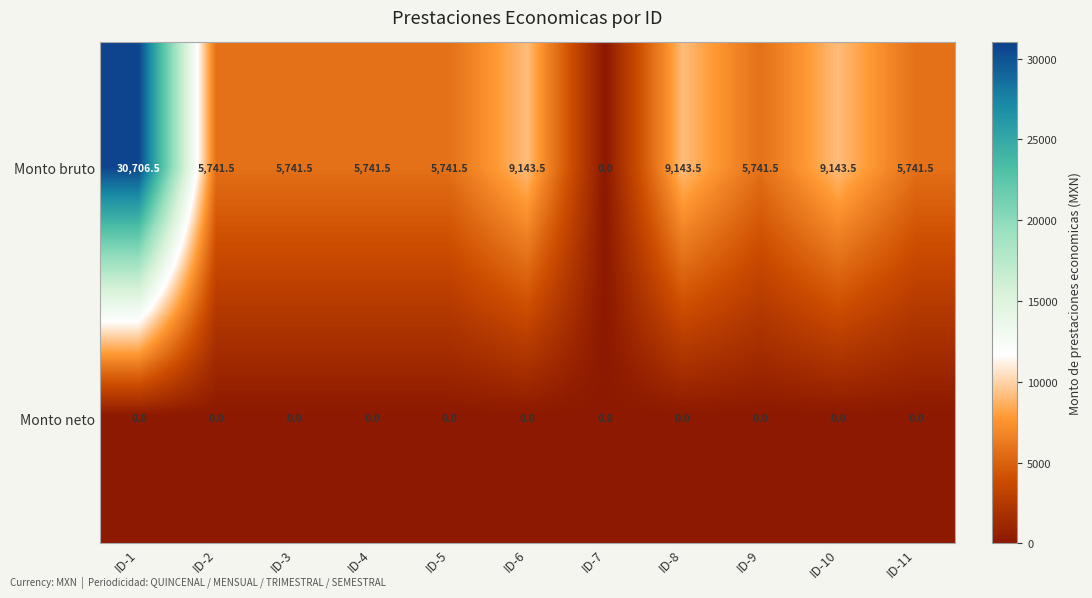

Reading left to right, transcribe all the data shown in this chart.

Monto bruto: ID-1=30706.5	ID-2=5741.5	ID-3=5741.5	ID-4=5741.5	ID-5=5741.5	ID-6=9143.5	ID-7=0.0	ID-8=9143.5	ID-9=5741.5	ID-10=9143.5	ID-11=5741.5
Monto neto: ID-1=0.0	ID-2=0.0	ID-3=0.0	ID-4=0.0	ID-5=0.0	ID-6=0.0	ID-7=0.0	ID-8=0.0	ID-9=0.0	ID-10=0.0	ID-11=0.0